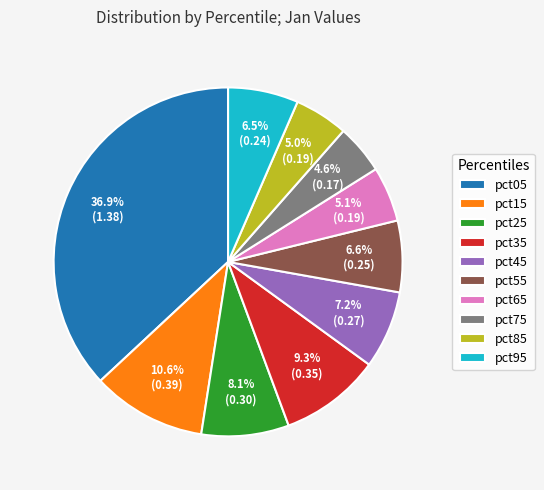

What is the total percentage of pct15 and pct75?

15.2%